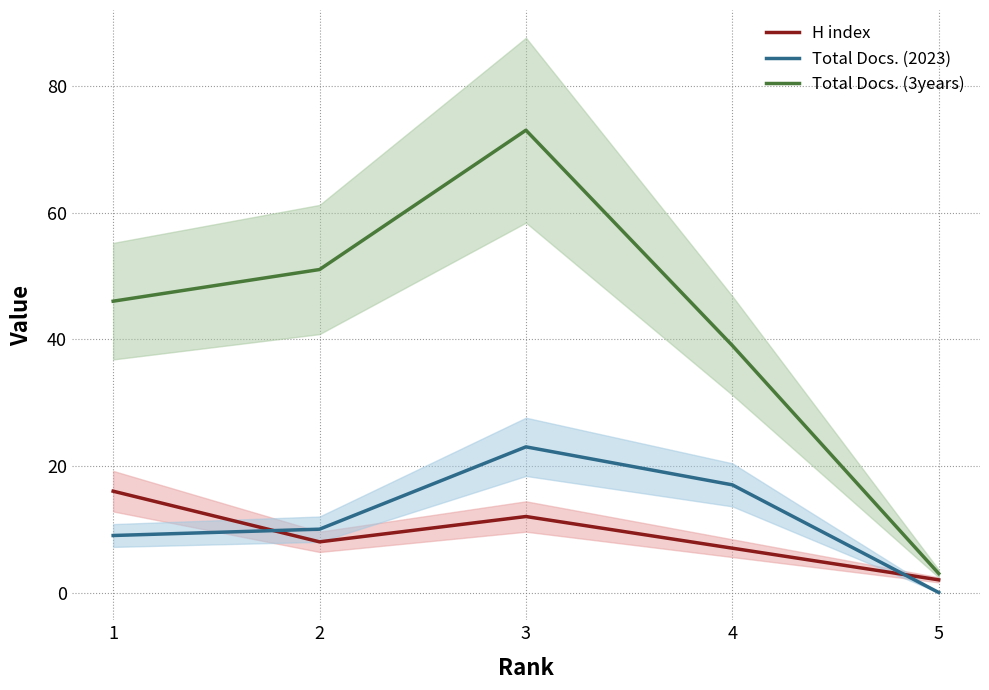

The value of H index at 2 is 5. True or false?

False